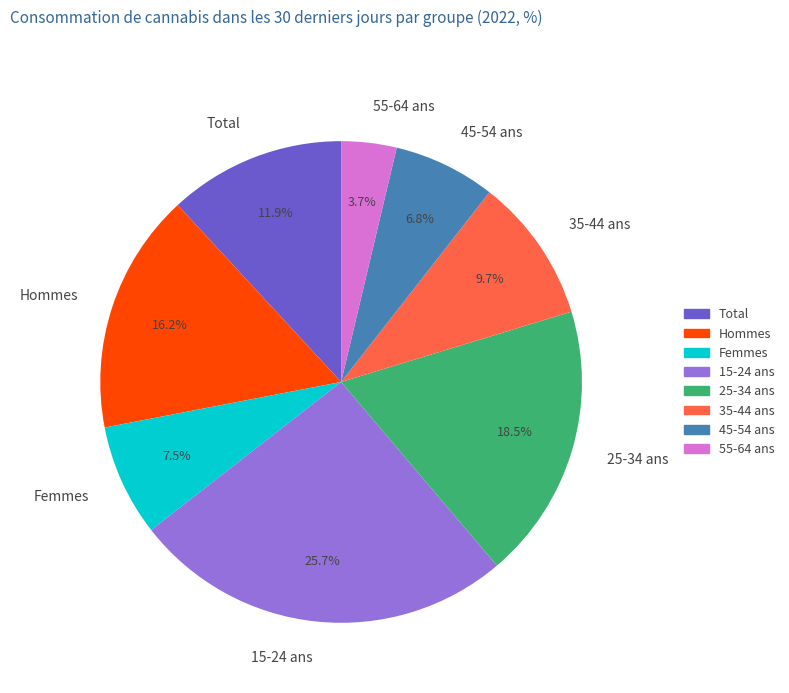

To the nearest percent, what is the difference between the Total and 55-64 ans slice percentages?

8%